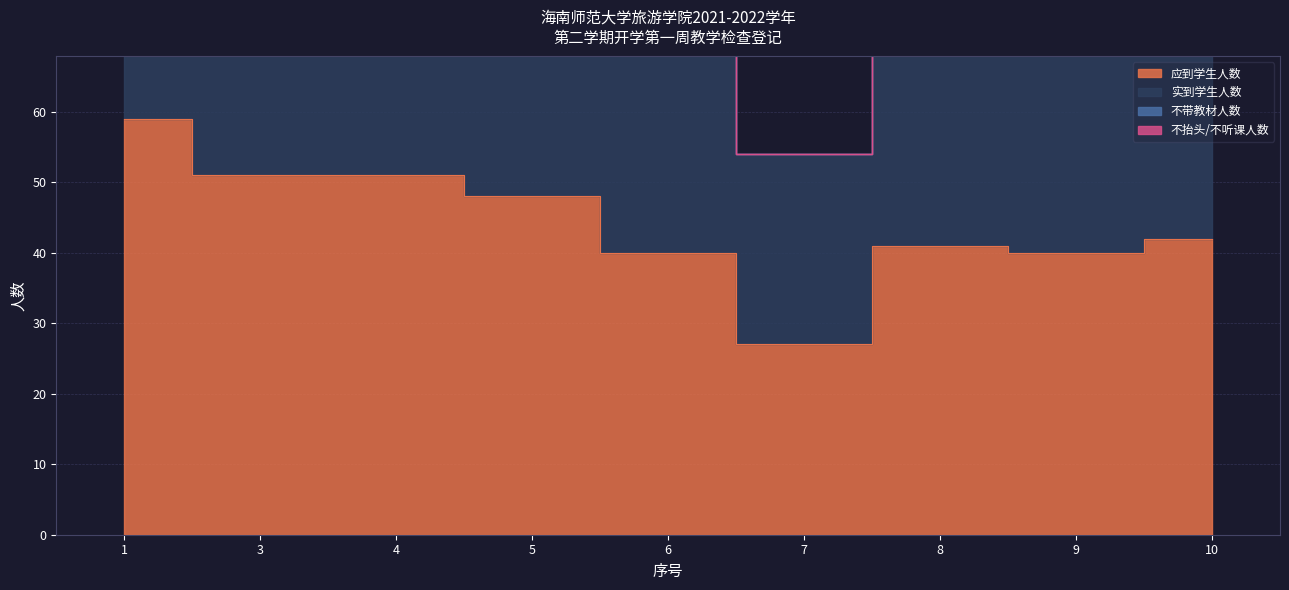

How many values in the 实到学生人数 series are below 82?

4